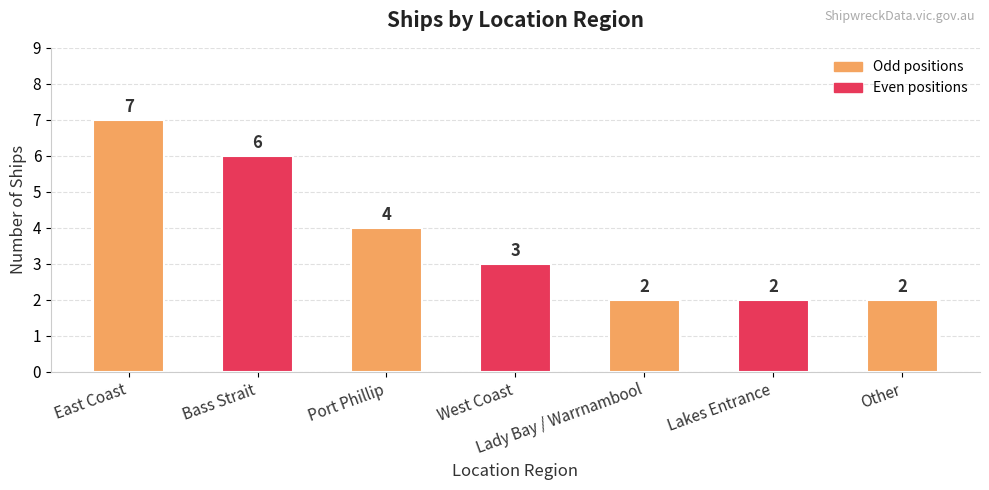

What is the maximum value shown in the chart?

7